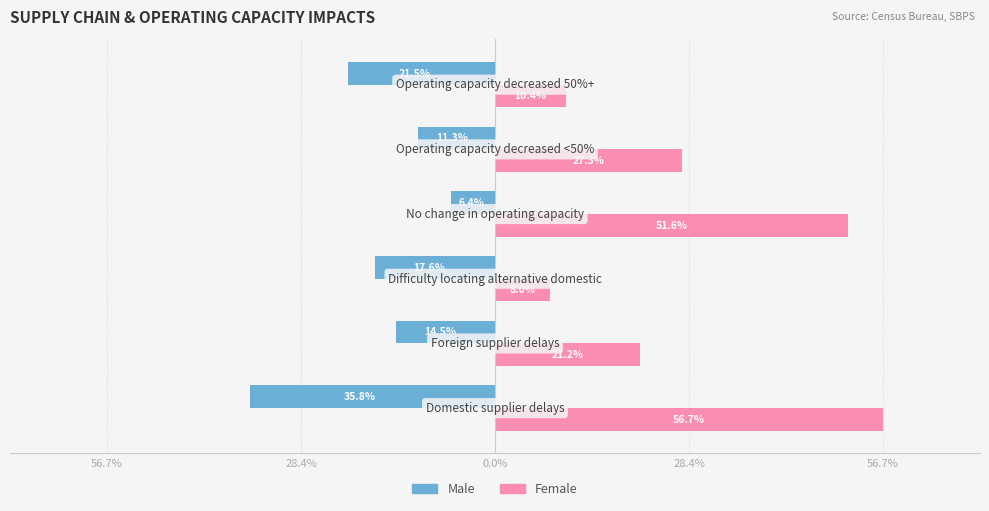

What are all the series names shown in the legend?

Male, Female